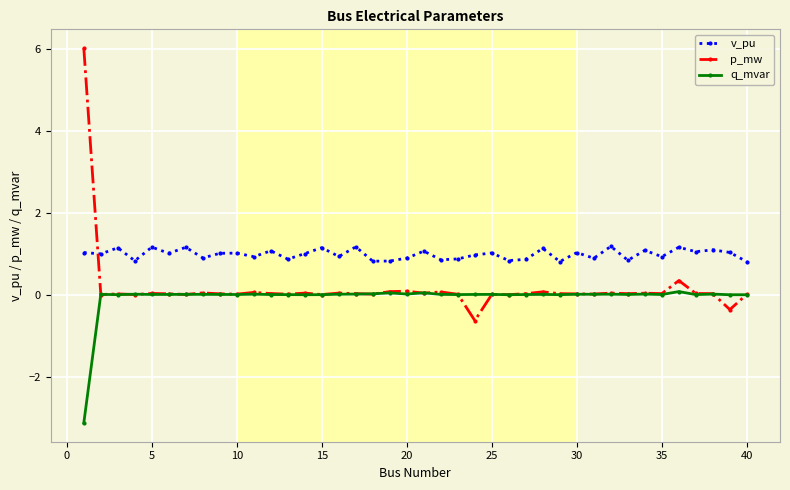

True or false: q_mvar and v_pu intersect in this chart.

False